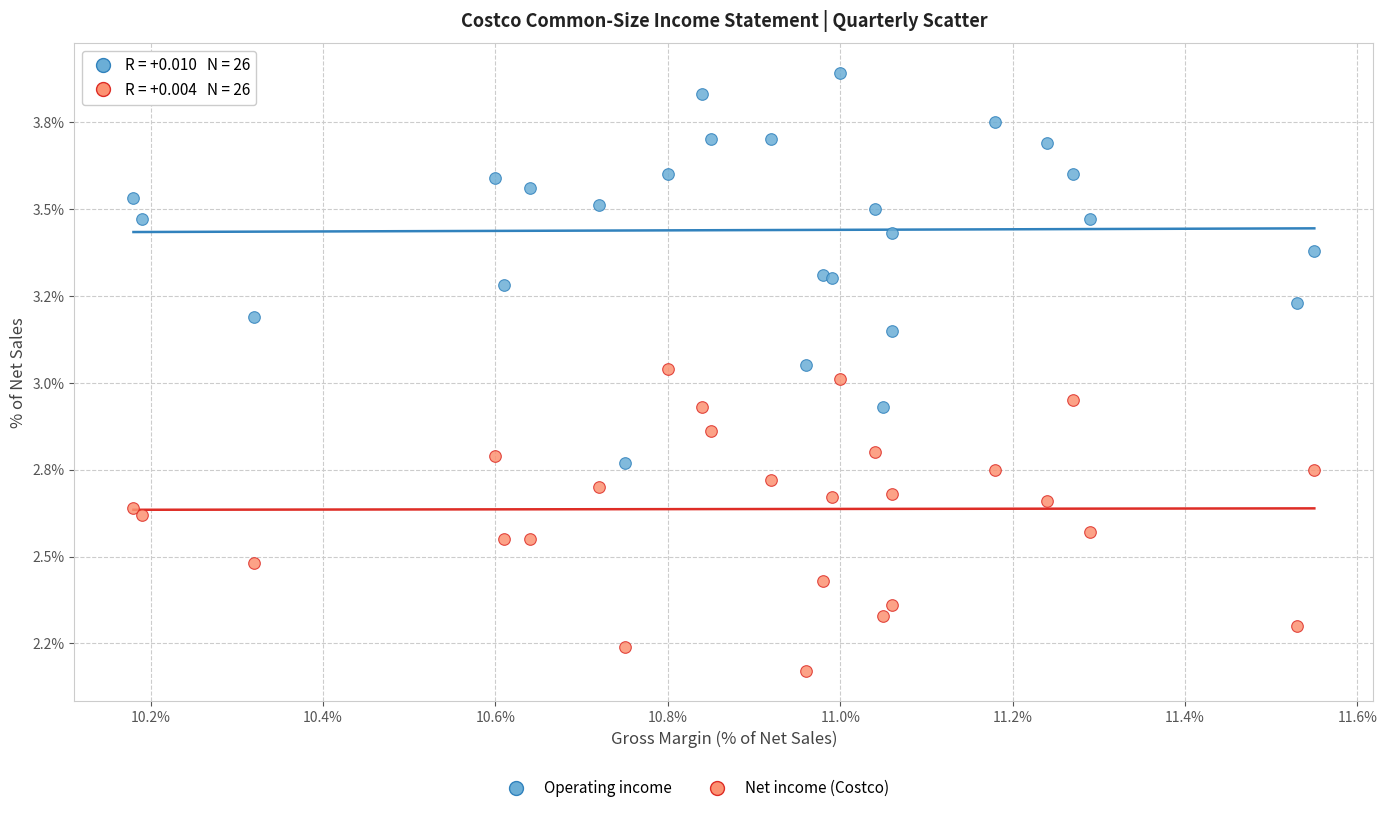

Which series reaches the maximum Y coordinate?

Operating income